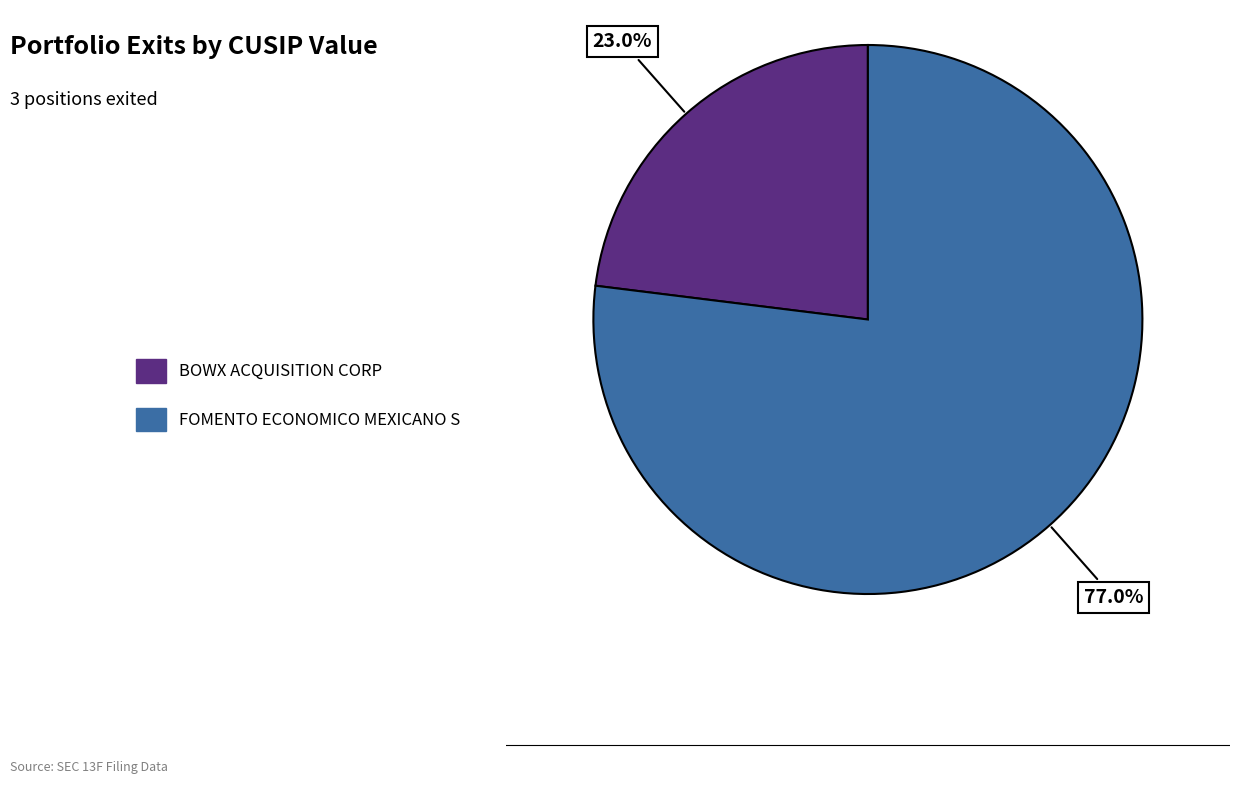

Is there any slice that represents more than half of the pie?

Yes